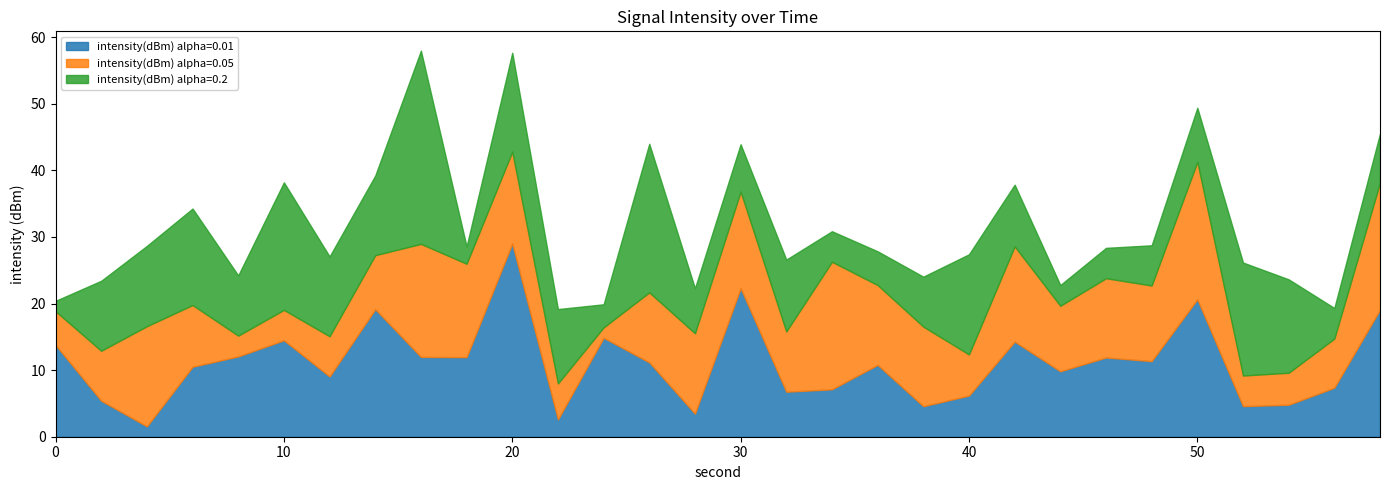

What is the minimum value for intensity(dBm) alpha=0.01?

1.6